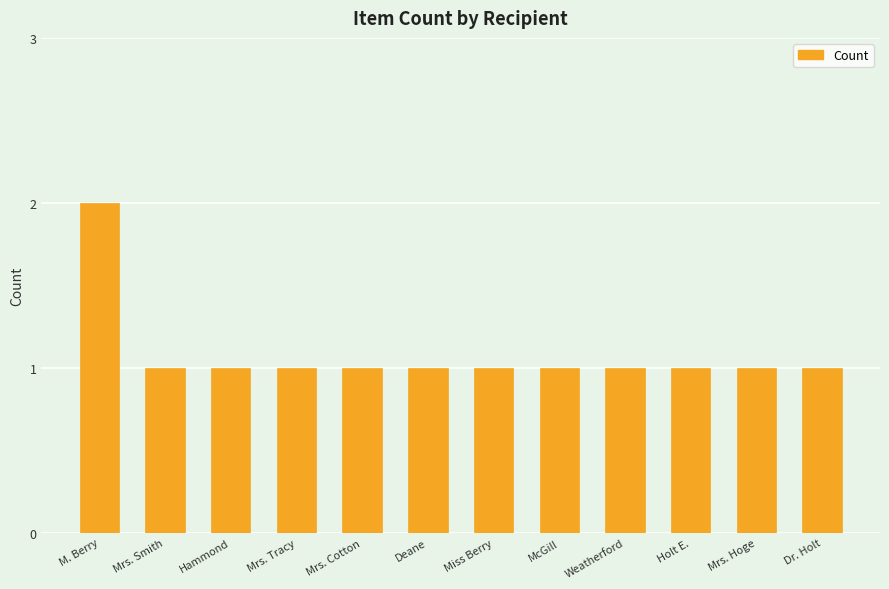

What is the label of the 8th bar from the right?

Mrs. Cotton